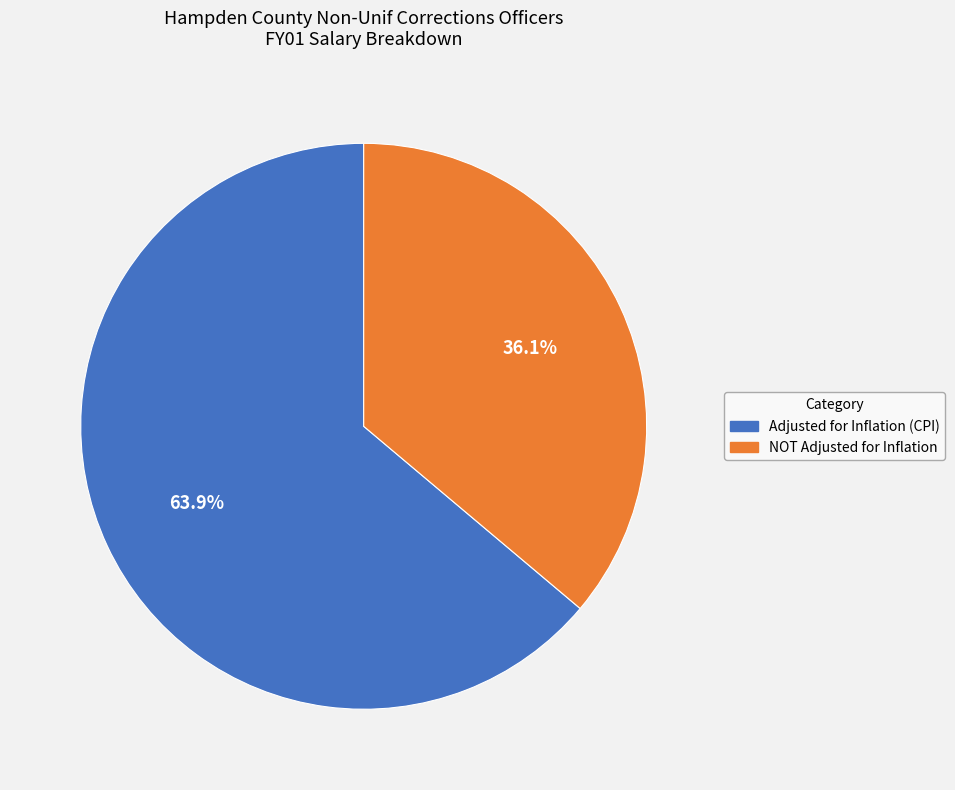

To the nearest percent, what portion does Adjusted for Inflation (CPI) represent?

64%